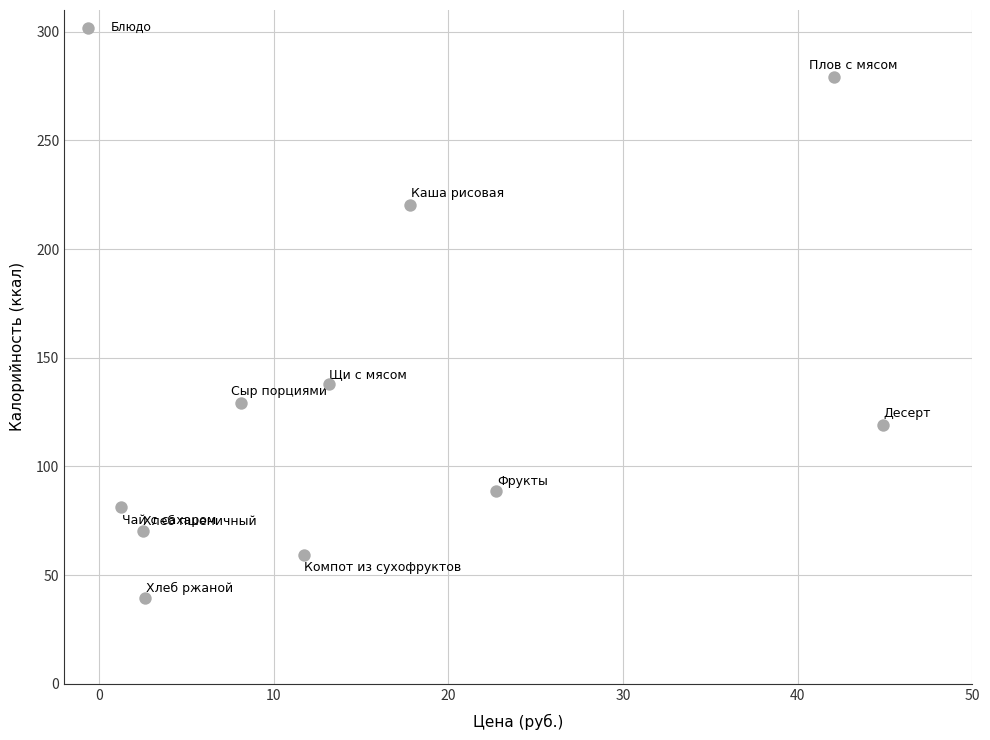

What Y value in the scatter plot is closest to 159?

138.0